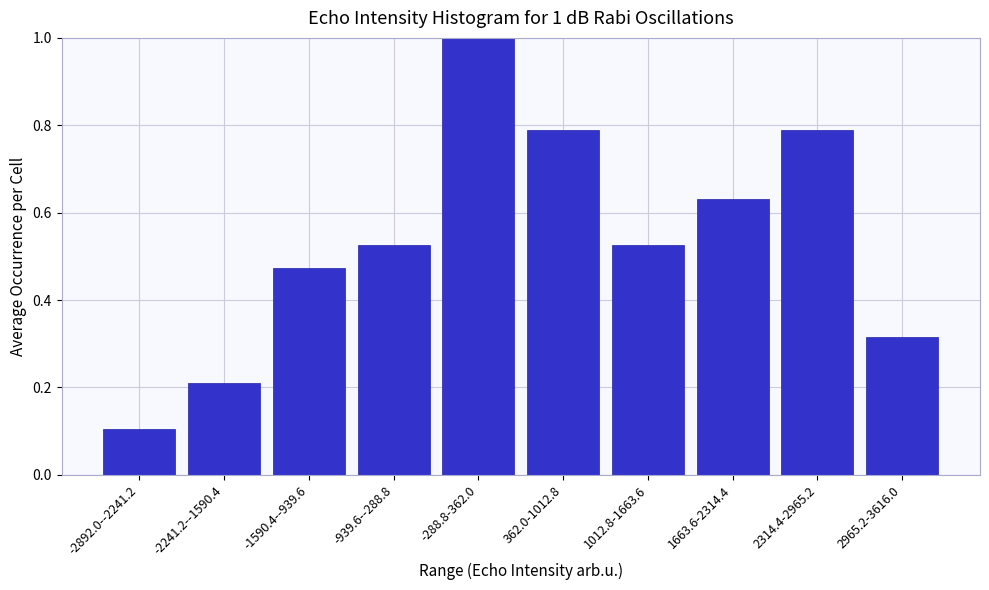

What is the greatest value displayed?

1.0